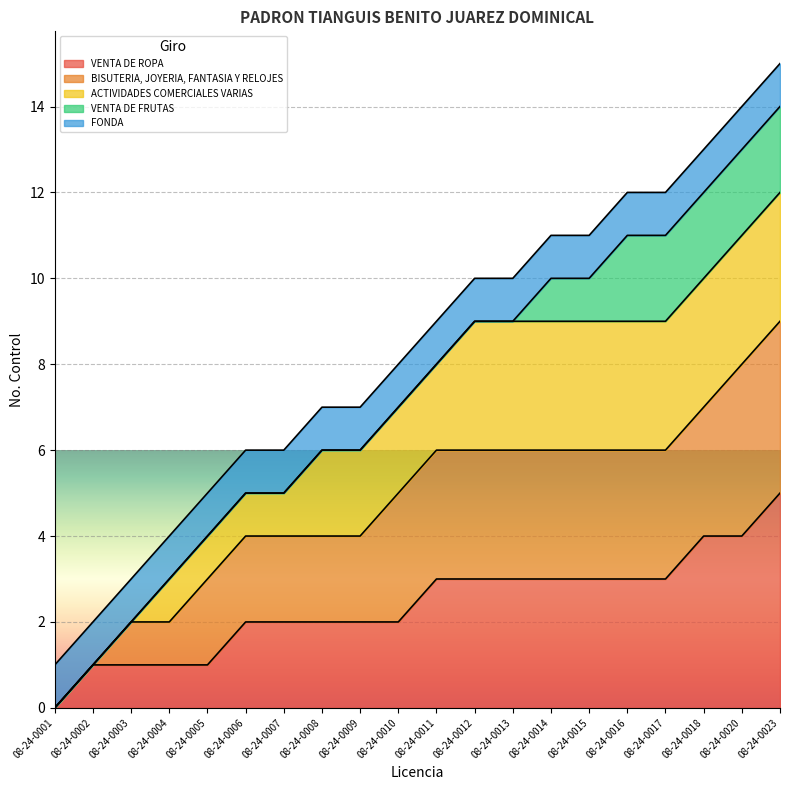

Which category has the lowest value in the VENTA DE ROPA series?

08-24-0001